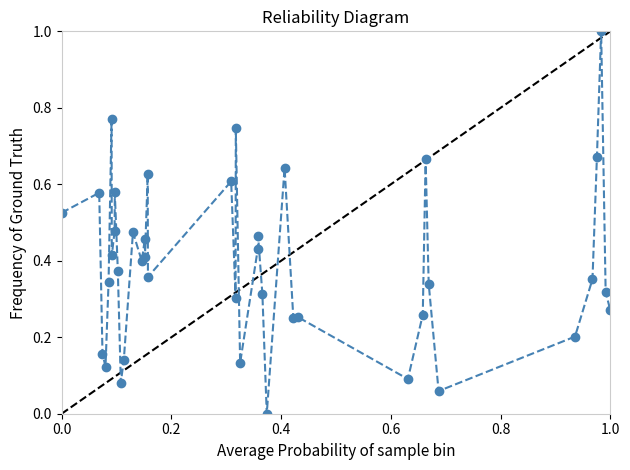

What is the difference between the maximum and minimum values?

1.0